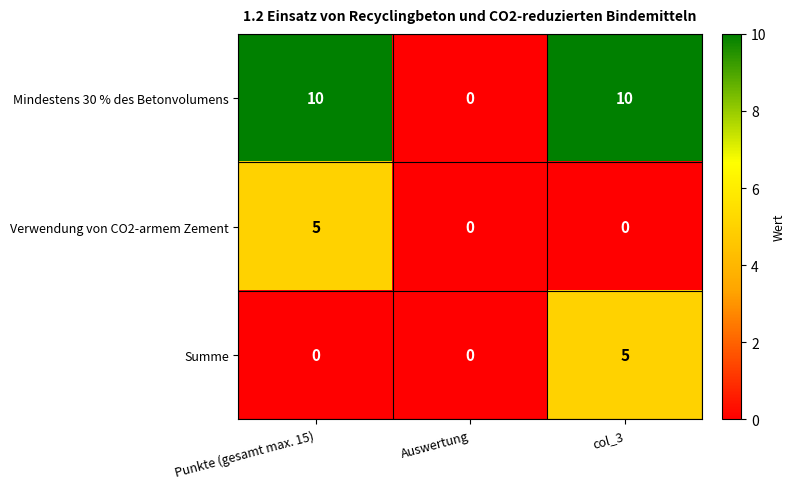

Which series changed the most between Punkte (gesamt max. 15) and Auswertung?

Mindestens 30 % des Betonvolumens